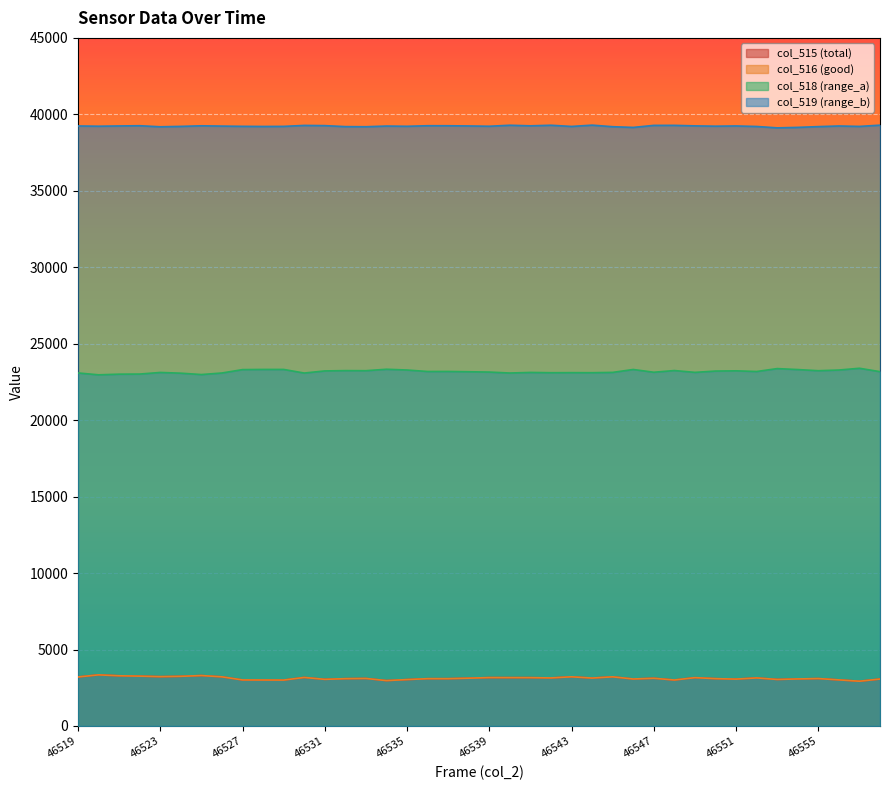

Does the chart display data point markers on the line(s)?

No